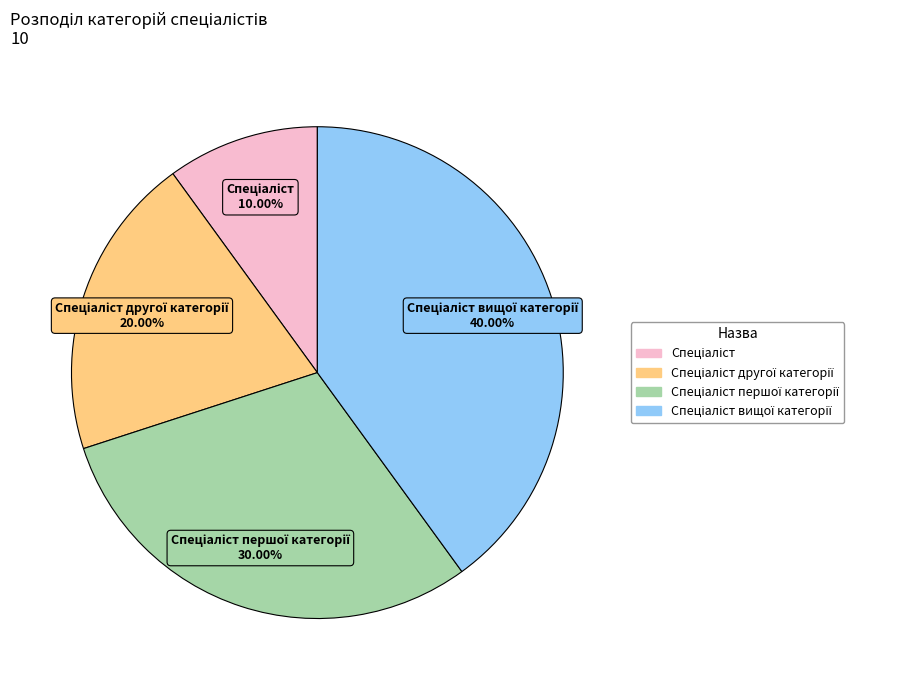

Does any single category account for the majority?

No